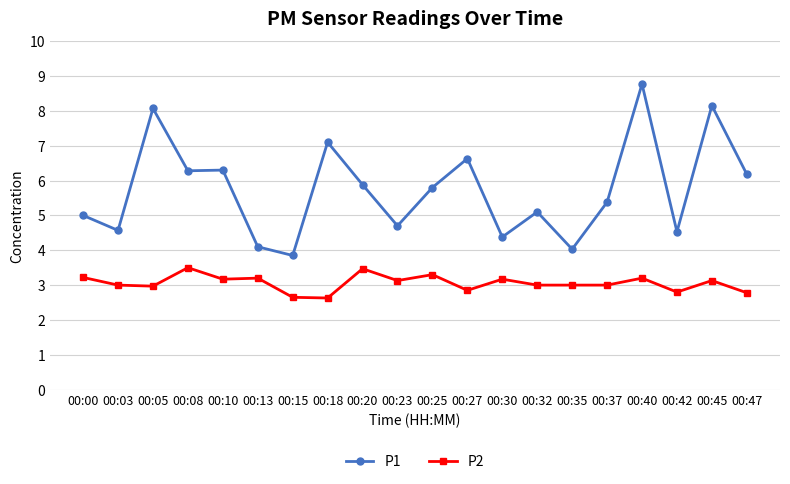

Where is the first local minimum for P1?

00:03